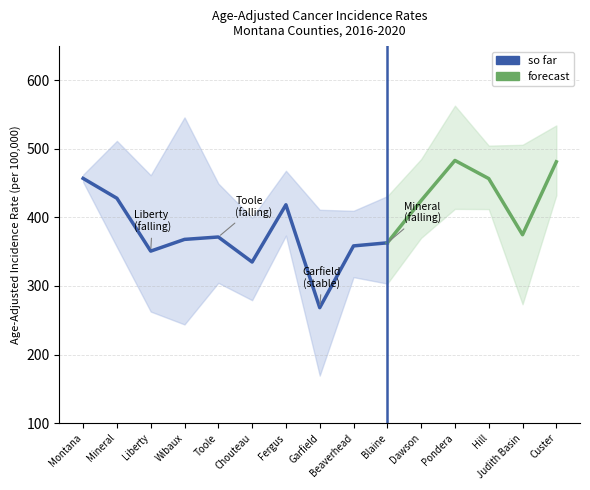

What is the difference between the Age-Adjusted Rate values at Judith Basin and Garfield?

106.4